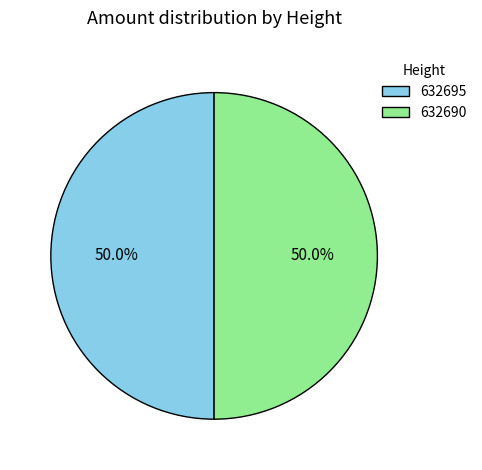

Approximately how many times larger is the value at 632695 compared to 632690?

1.0